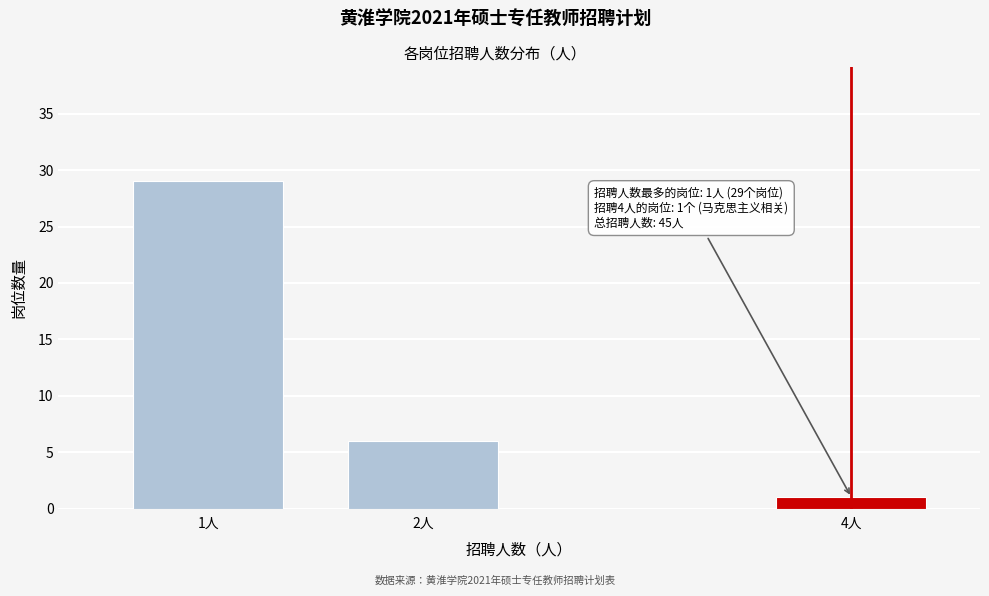

Reading right to left, what are all the values shown in this chart?

4人=1	2人=6	1人=29